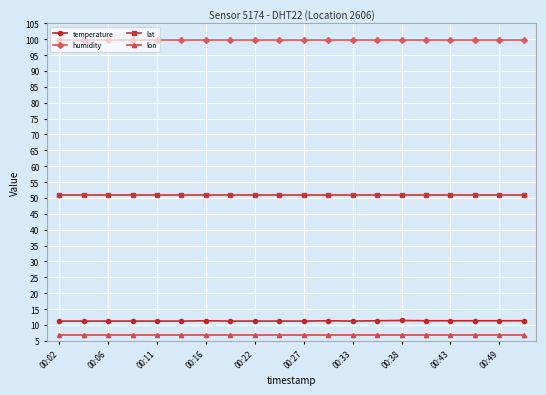

Which series has the largest total across all categories?

humidity